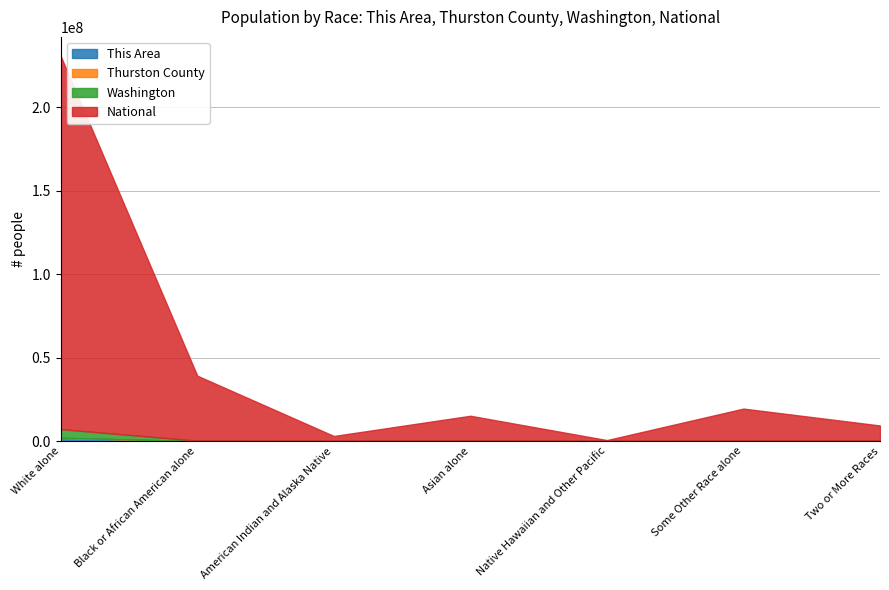

At how many categories does at least one series exceed 154917918?

1